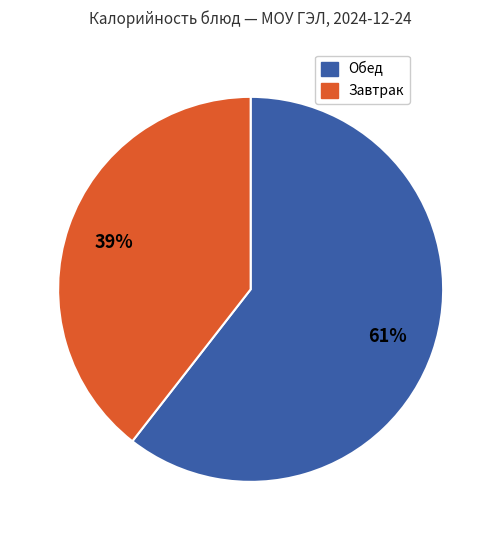

To the nearest percent, what is the average slice percentage?

50%